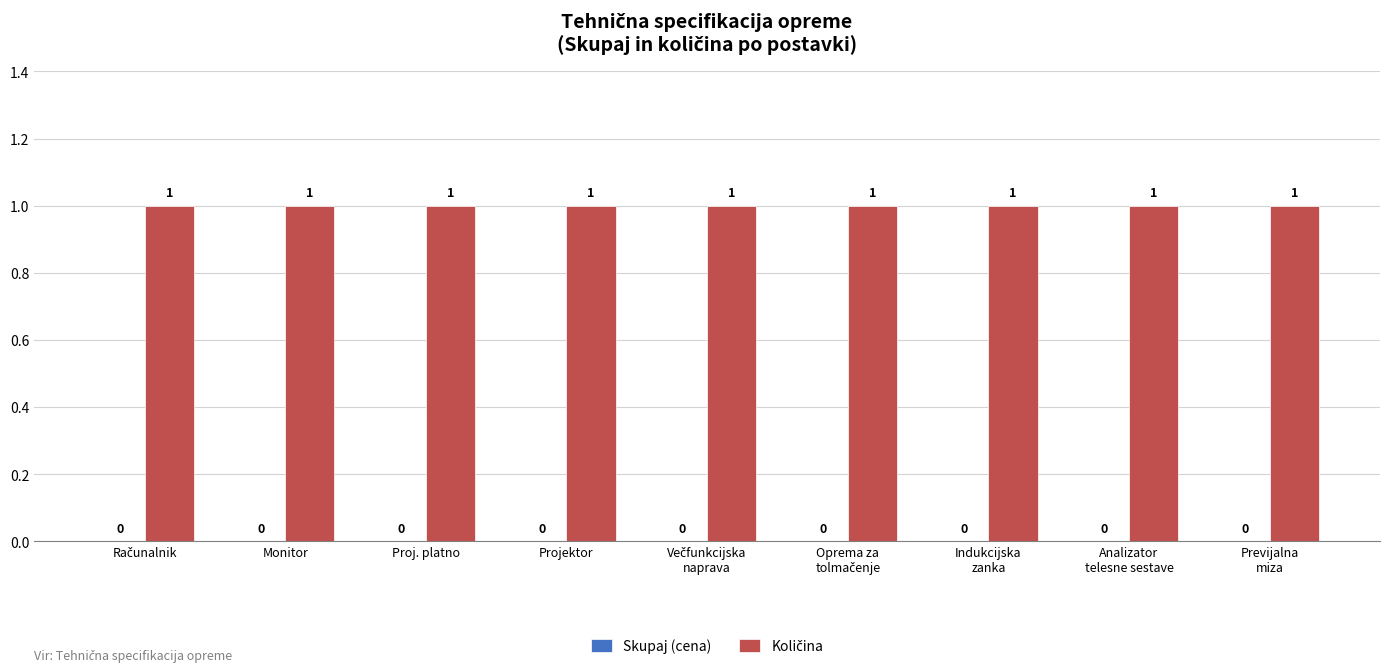

What are all the series names shown in the legend?

Skupaj (cena), Količina